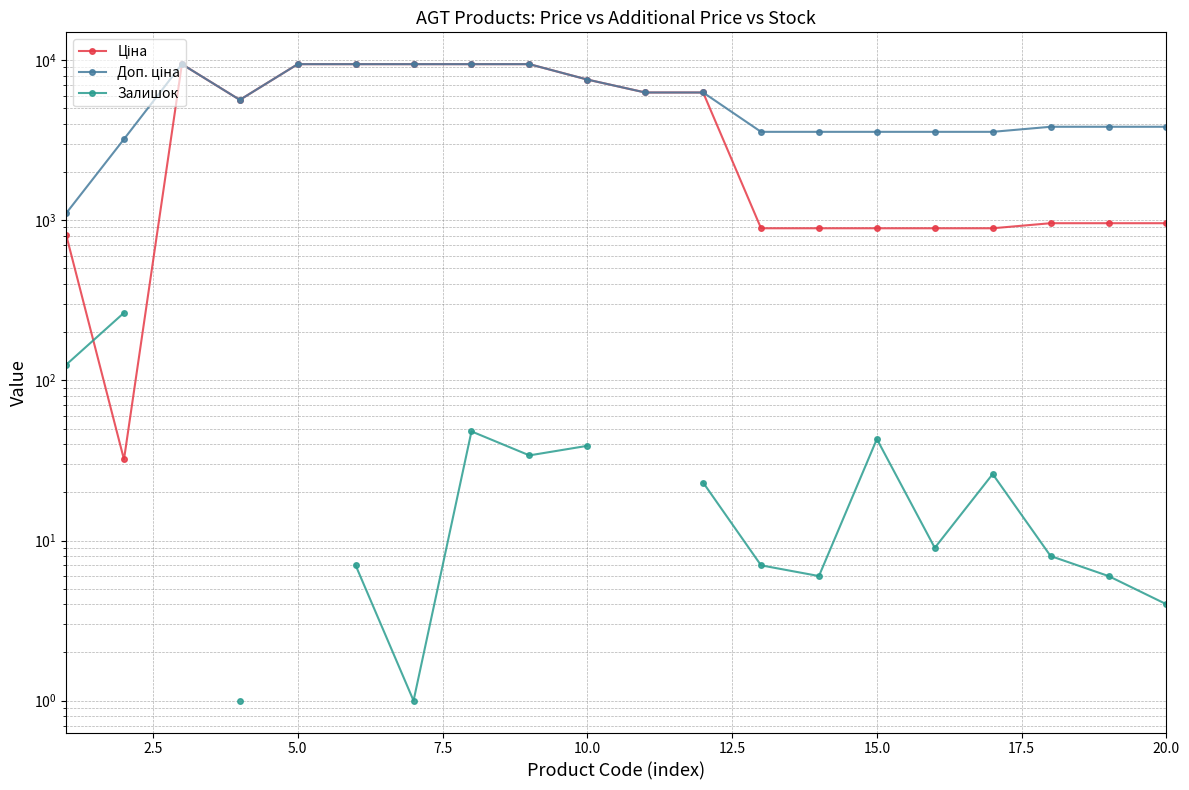

True or false: Ціна and Доп. ціна intersect in this chart.

False